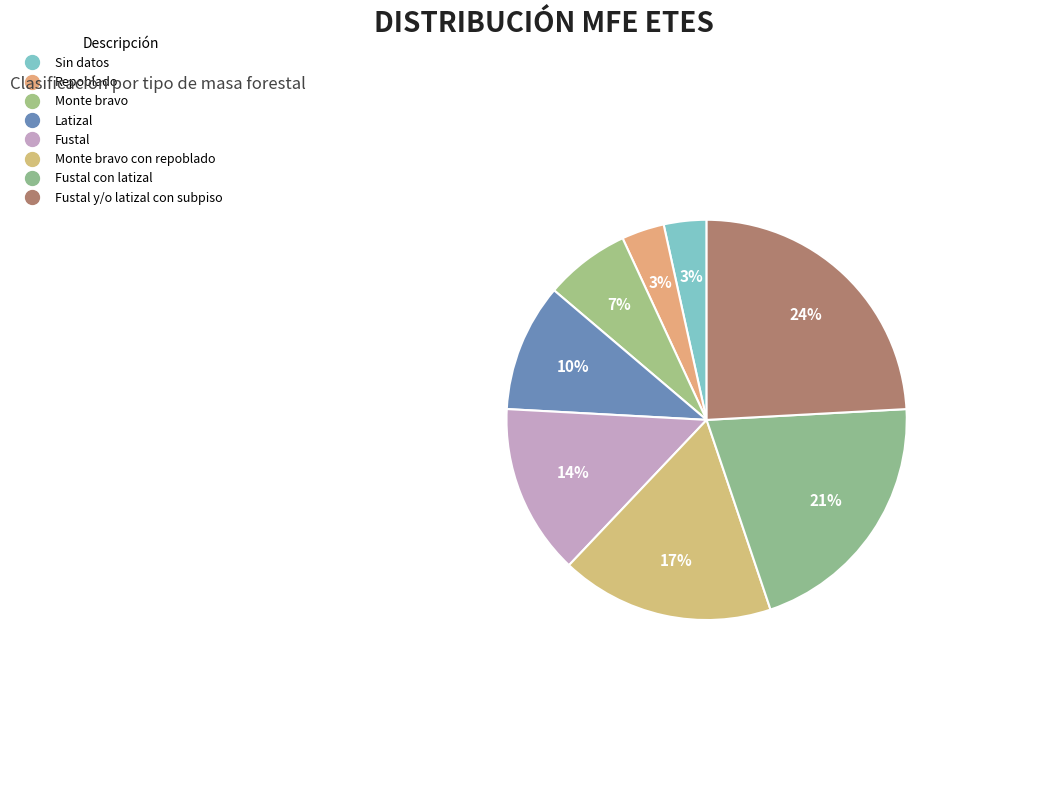

Is there a majority slice in this chart?

No